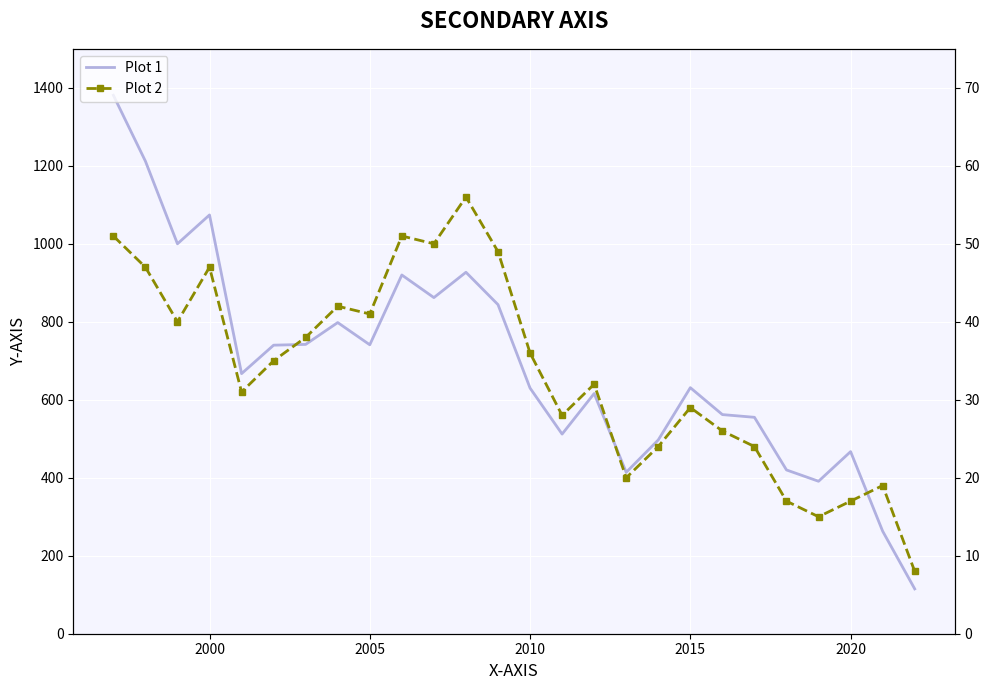

What is the average value of the Plot 2 series?

34